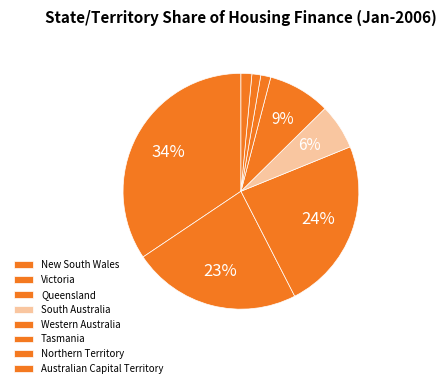

Does any single category account for the majority?

No